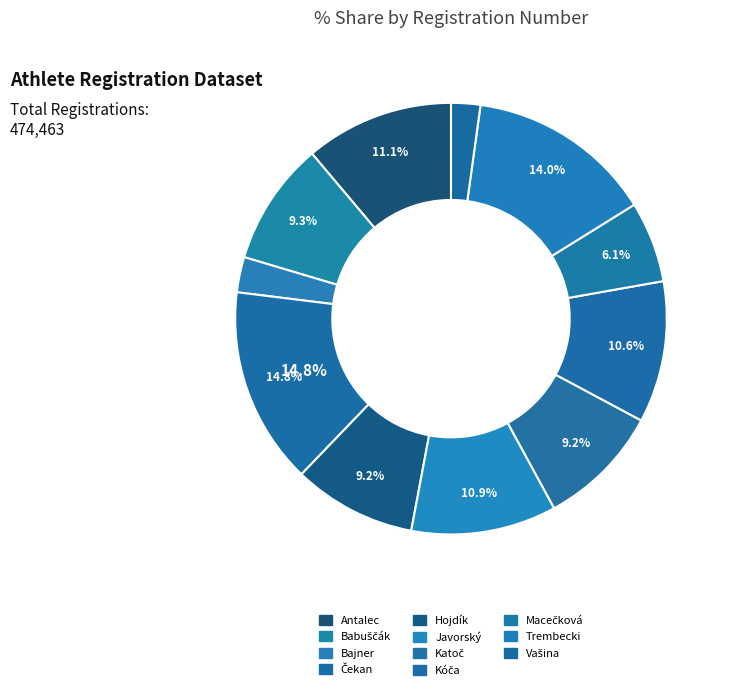

Is there any slice that represents more than half of the pie?

No